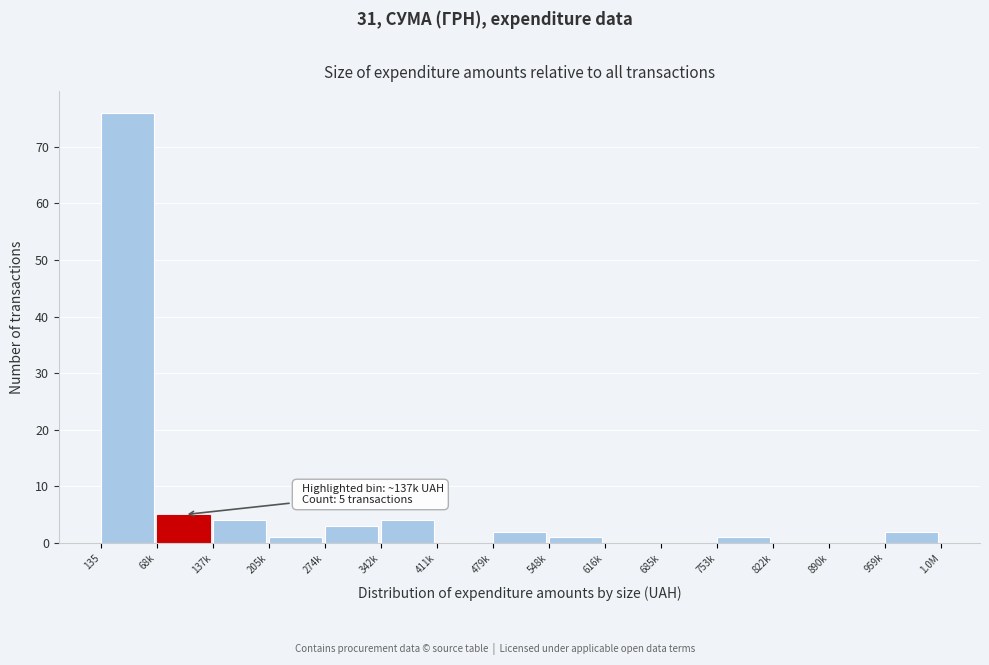

Reading left to right, extract all data points from this chart.

135=76	68k=5	137k=4	205k=1	274k=3	342k=4	411k=0	479k=2	548k=1	616k=0	685k=0	753k=1	822k=0	890k=0	959k=2